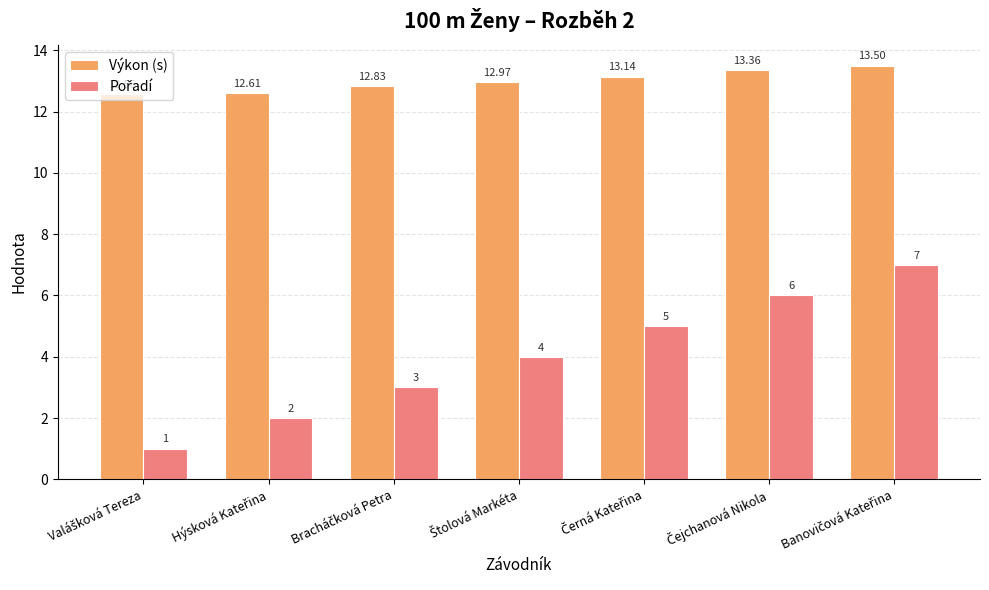

At how many categories does at least one series exceed 11?

7